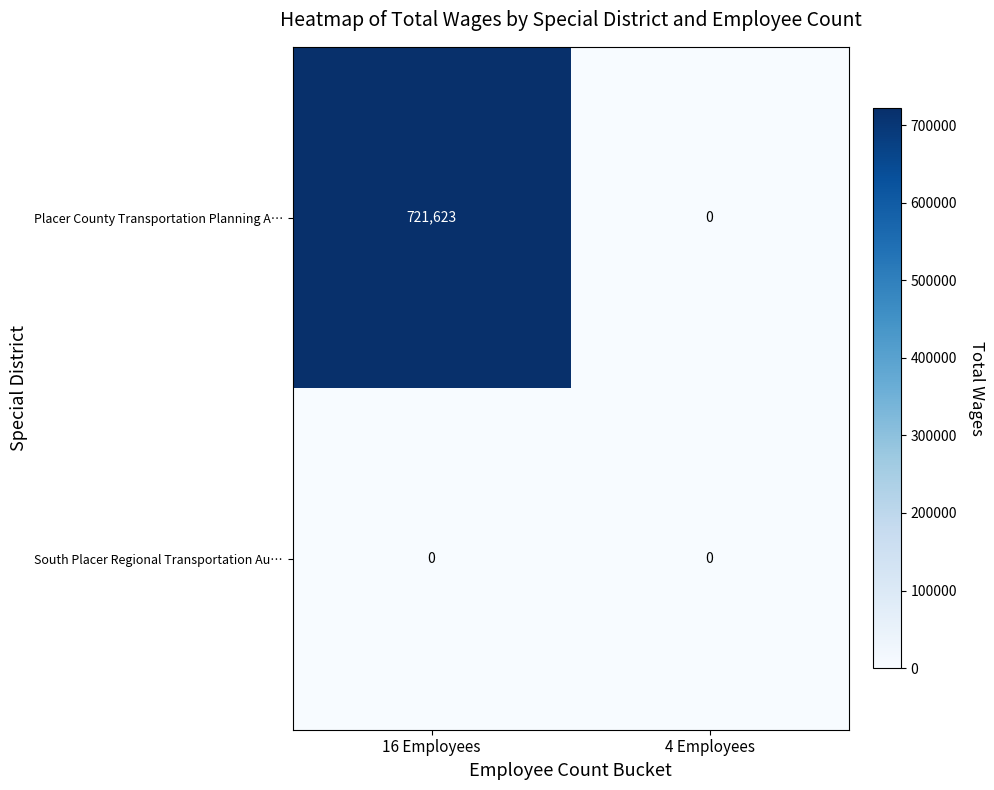

Rank the series by their maximum value, from lowest to highest.

South Placer Regional Transportation Au…, Placer County Transportation Planning A…